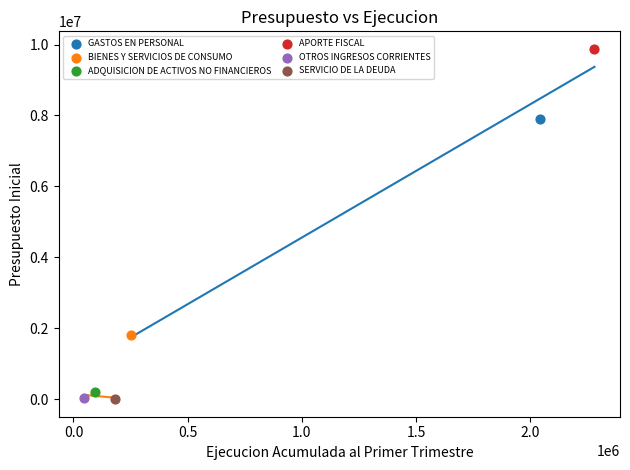

What are all the series names shown in the legend?

GASTOS EN PERSONAL, BIENES Y SERVICIOS DE CONSUMO, ADQUISICION DE ACTIVOS NO FINANCIEROS, APORTE FISCAL, OTROS INGRESOS CORRIENTES, SERVICIO DE LA DEUDA